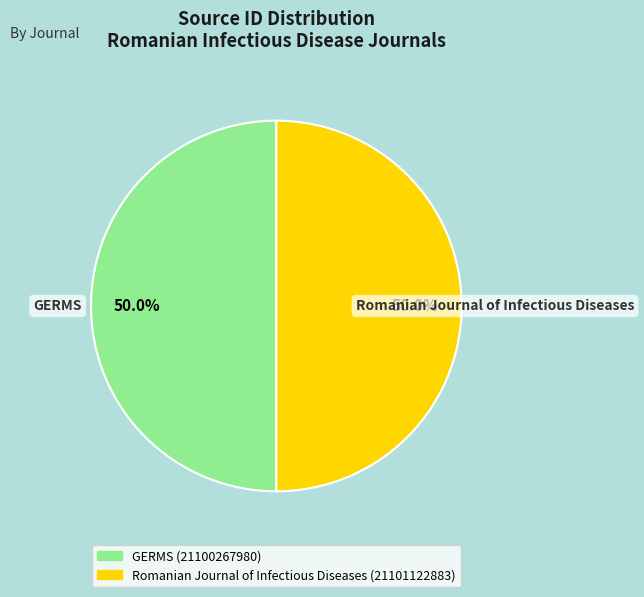

Approximately how many times larger is the value at Romanian Journal of Infectious Diseases compared to GERMS?

1.0